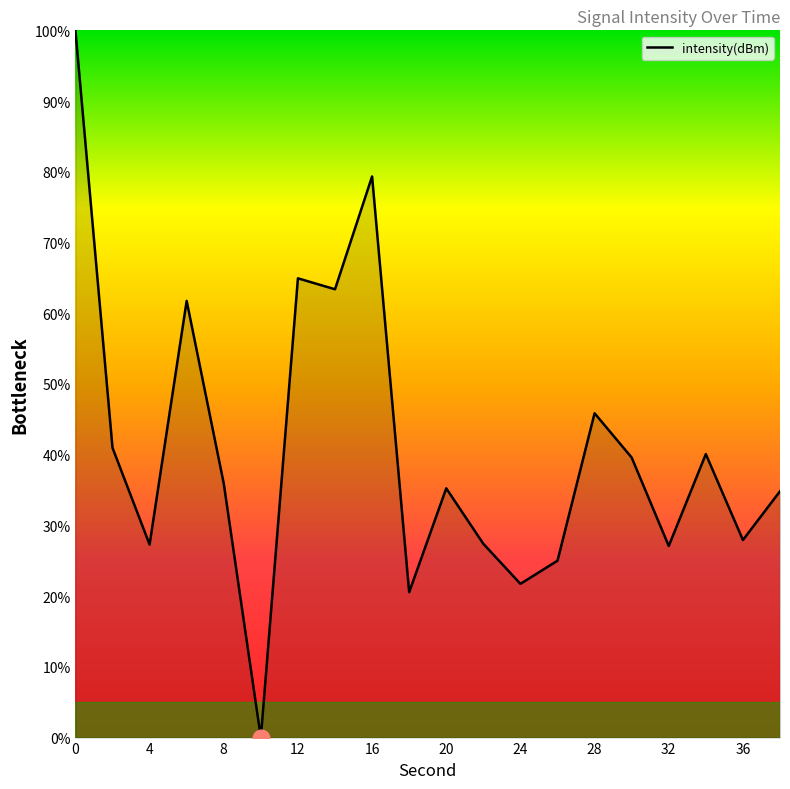

What is the difference between the maximum and minimum values?

100.0